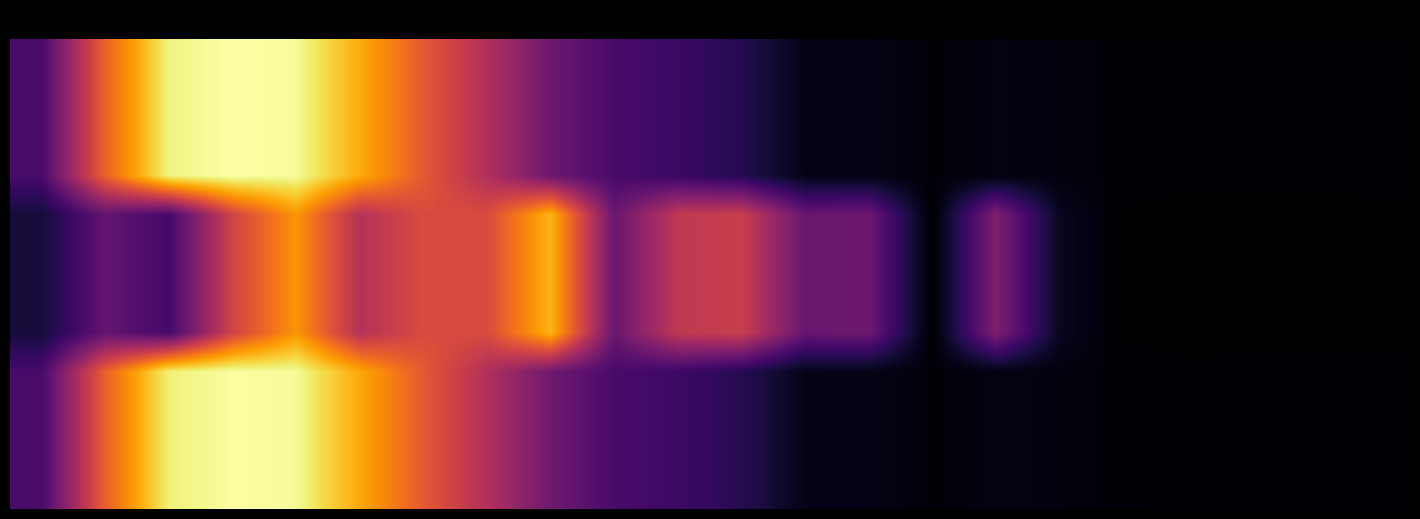

At which category is the sum across all series the highest?

4